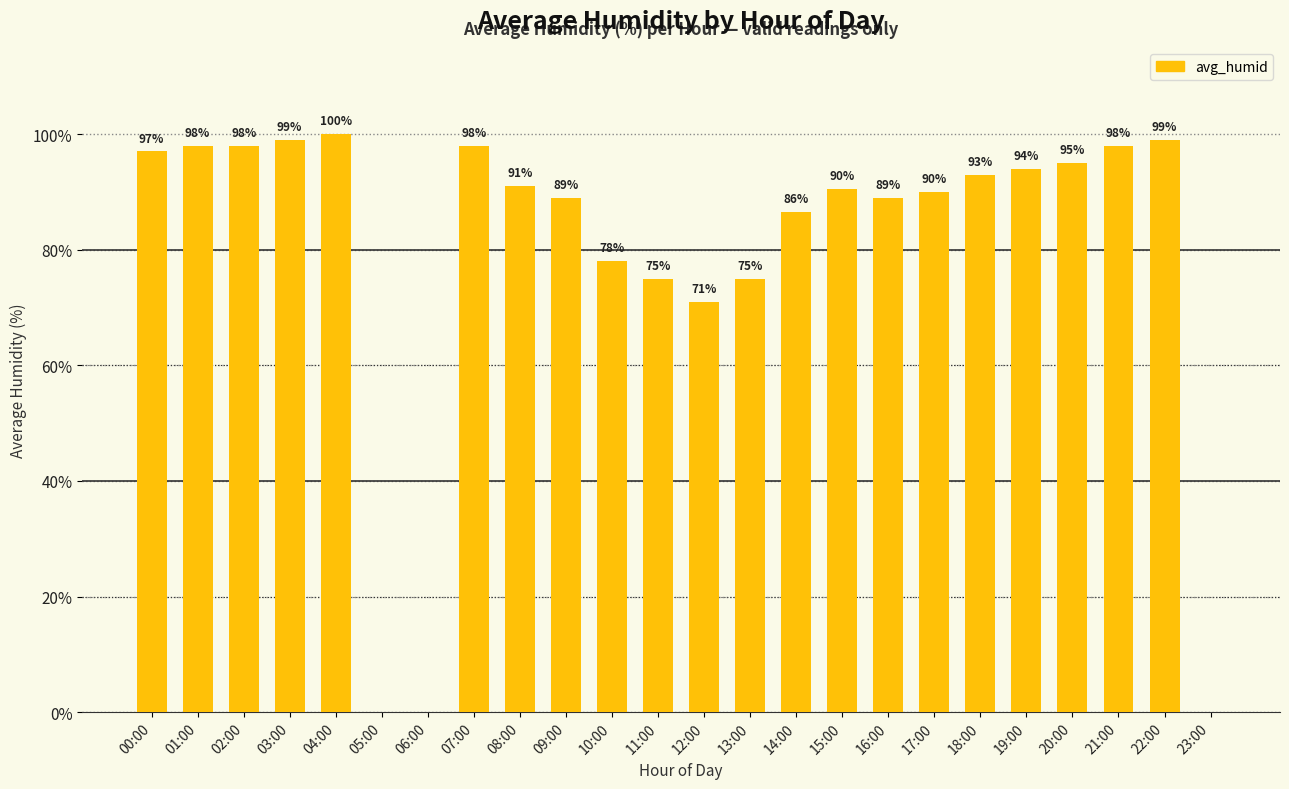

Which category has the highest value across all series?

04:00